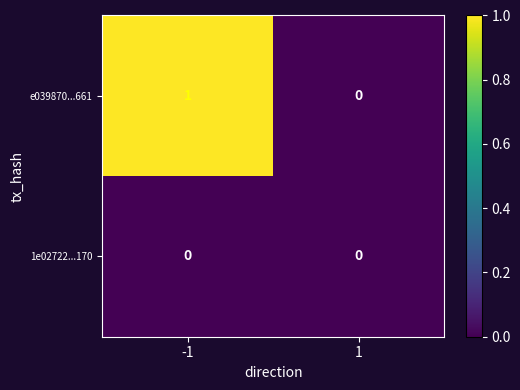

Is it true that 1e02722...170 equals 0 at -1?

True